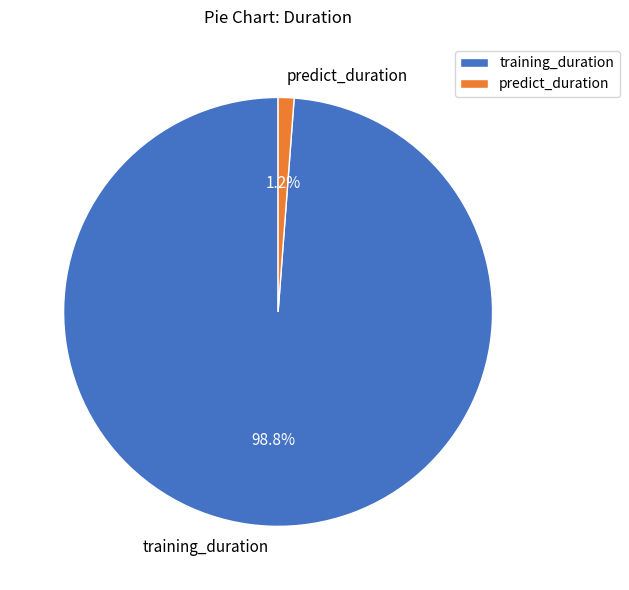

To the nearest percent, what is the combined percentage of training_duration and predict_duration?

100%